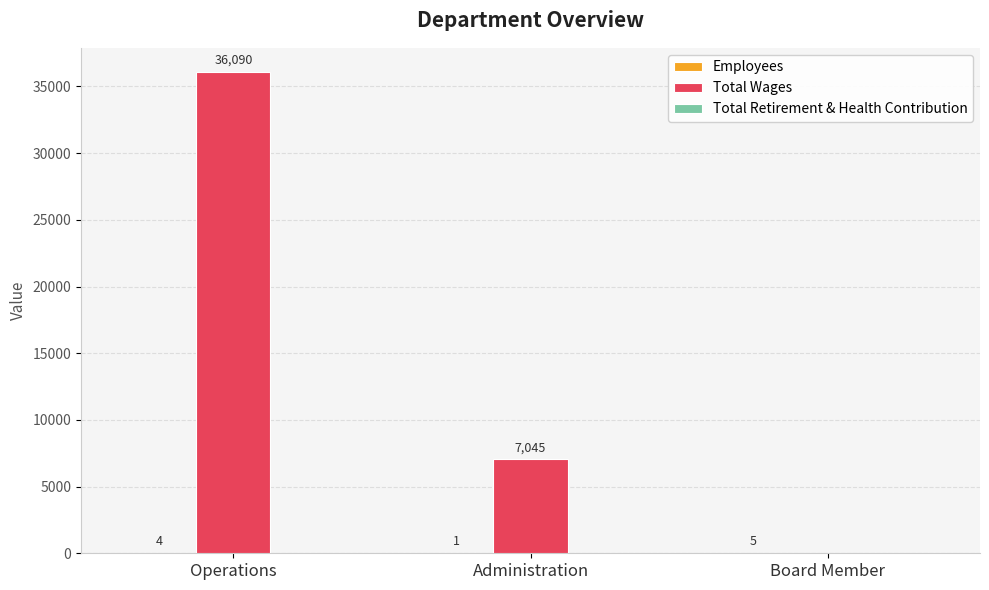

Is it true that Total Wages equals 0 at Board Member?

True